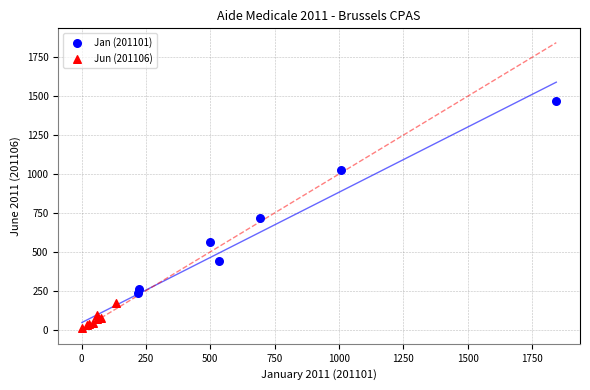

Which series contains the lowest Y value?

Jun (201106)